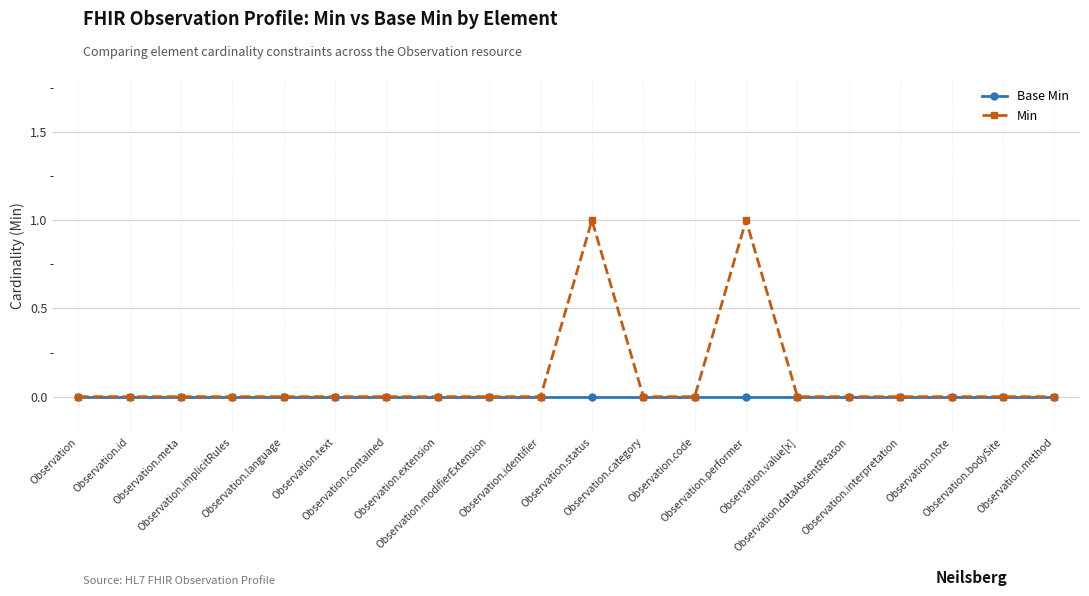

Which series has the largest total across all categories?

Min